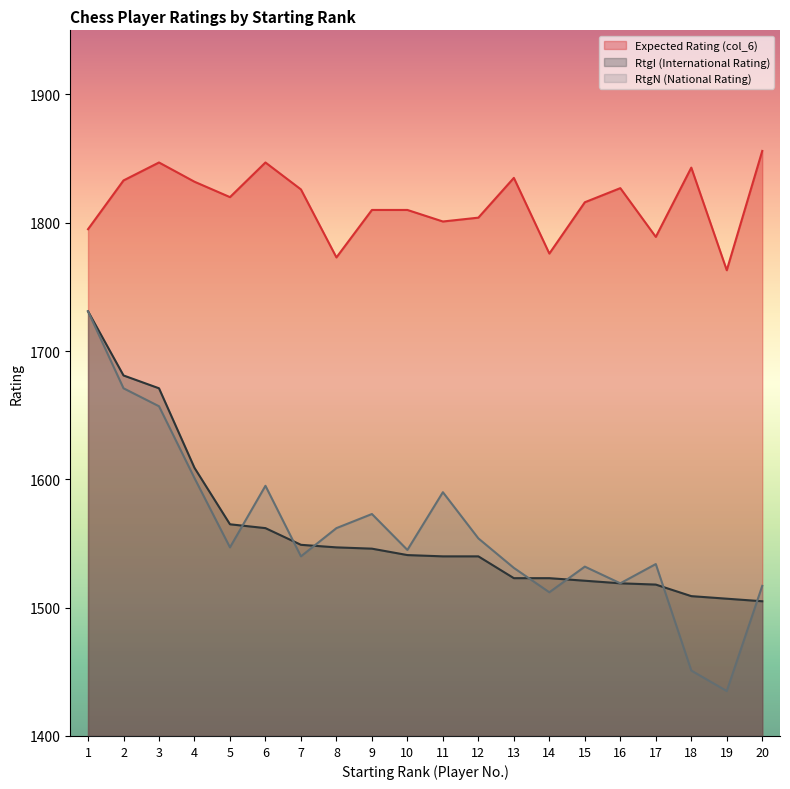

The RtgI series shows 2521 at 15. True or false?

False